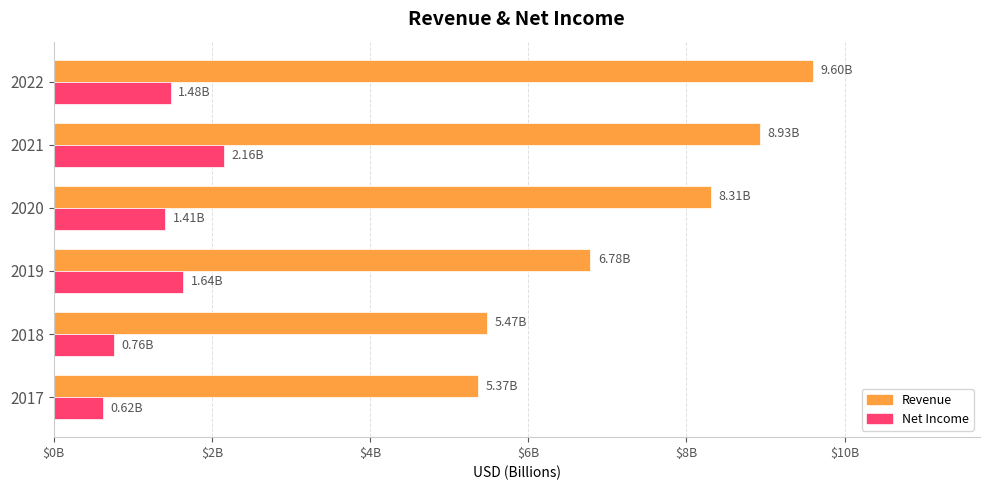

What are all the series names shown in the legend?

Revenue, Net Income